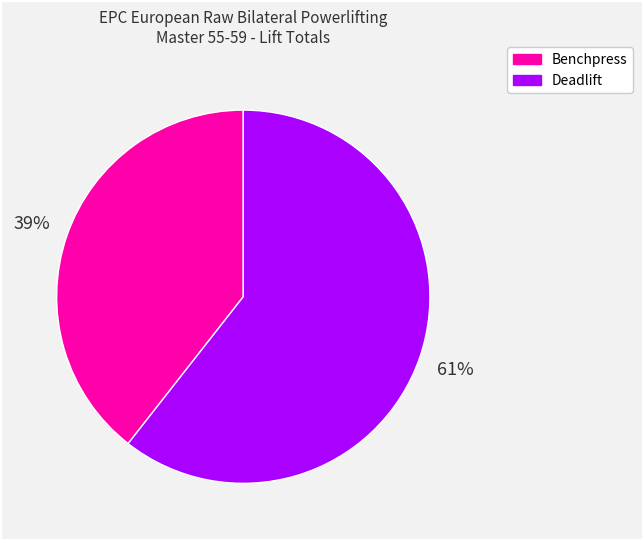

Is there a majority slice in this chart?

Yes